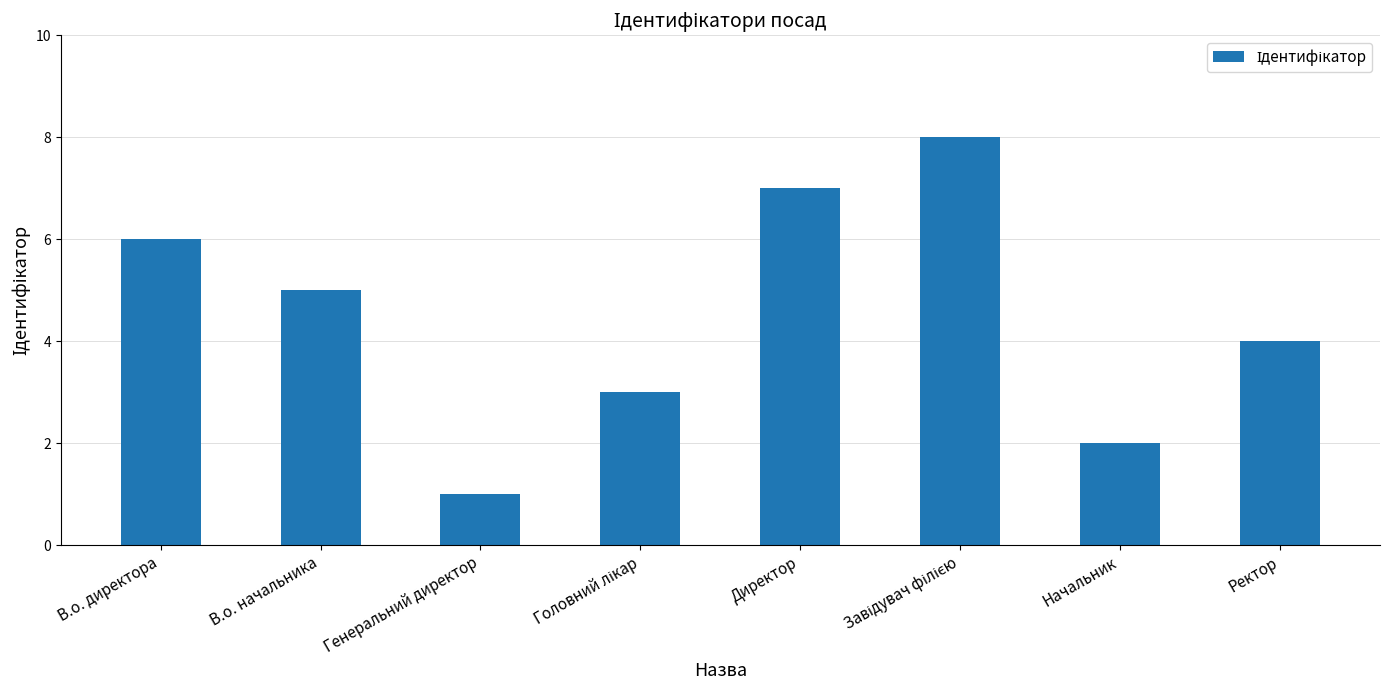

What is the value of the 3rd bar from the left?

1